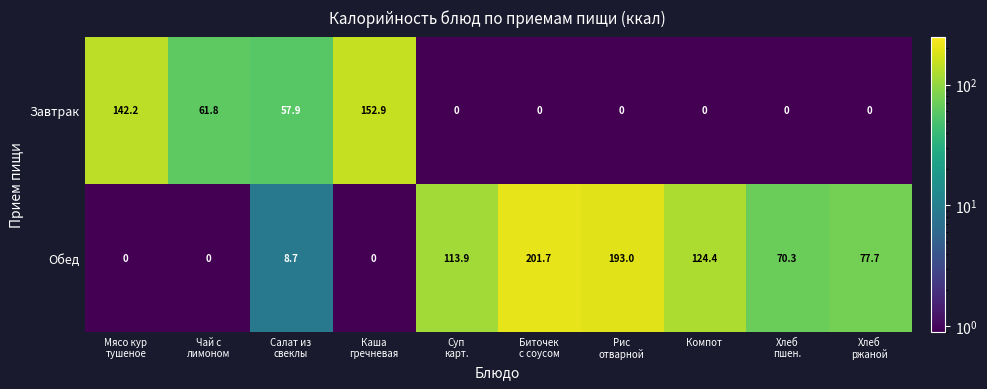

Reading right to left, transcribe all the data shown in this chart.

Завтрак: 0.0	0.0	0.0	0.0	0.0	0.0	152.9	57.9	61.8	142.2
Обед: 77.7	70.3	124.4	193.0	201.7	113.9	0.0	8.7	0.0	0.0